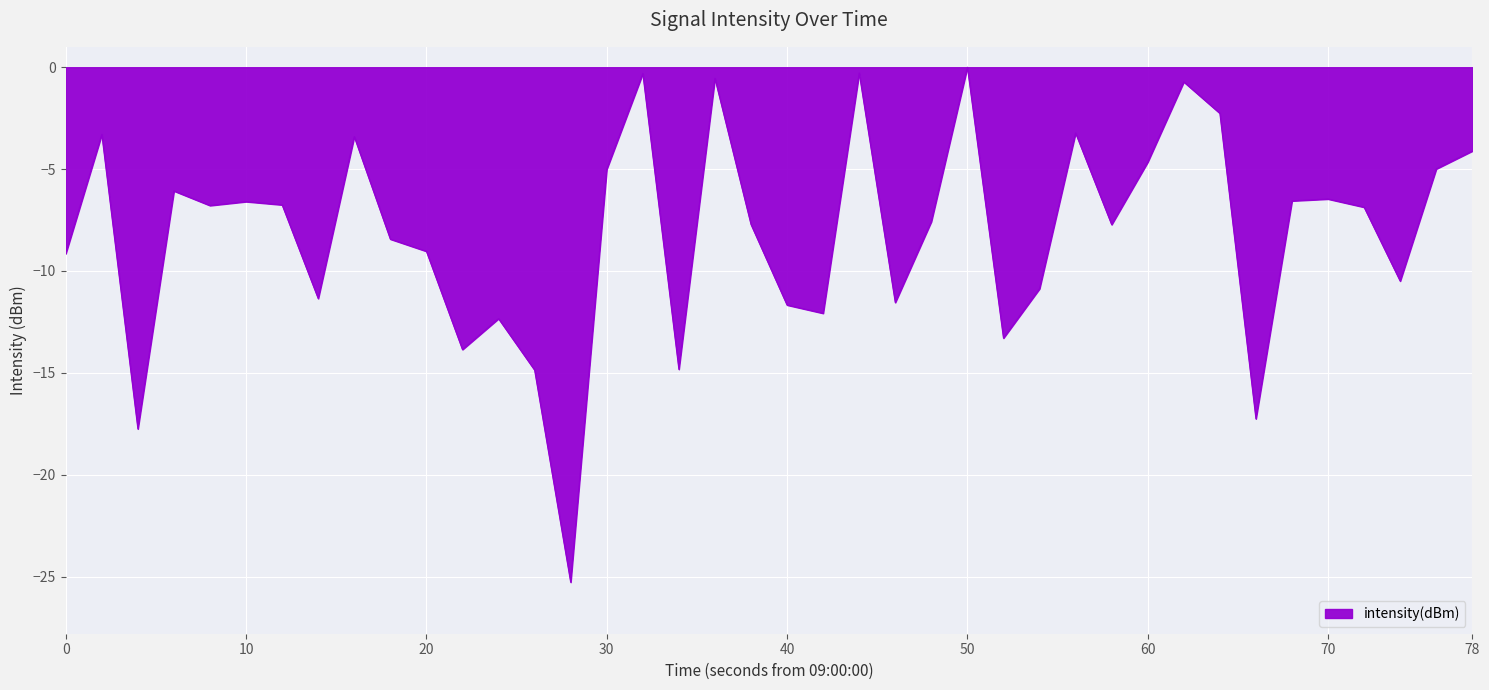

What is the difference between the maximum and minimum values?

25.3